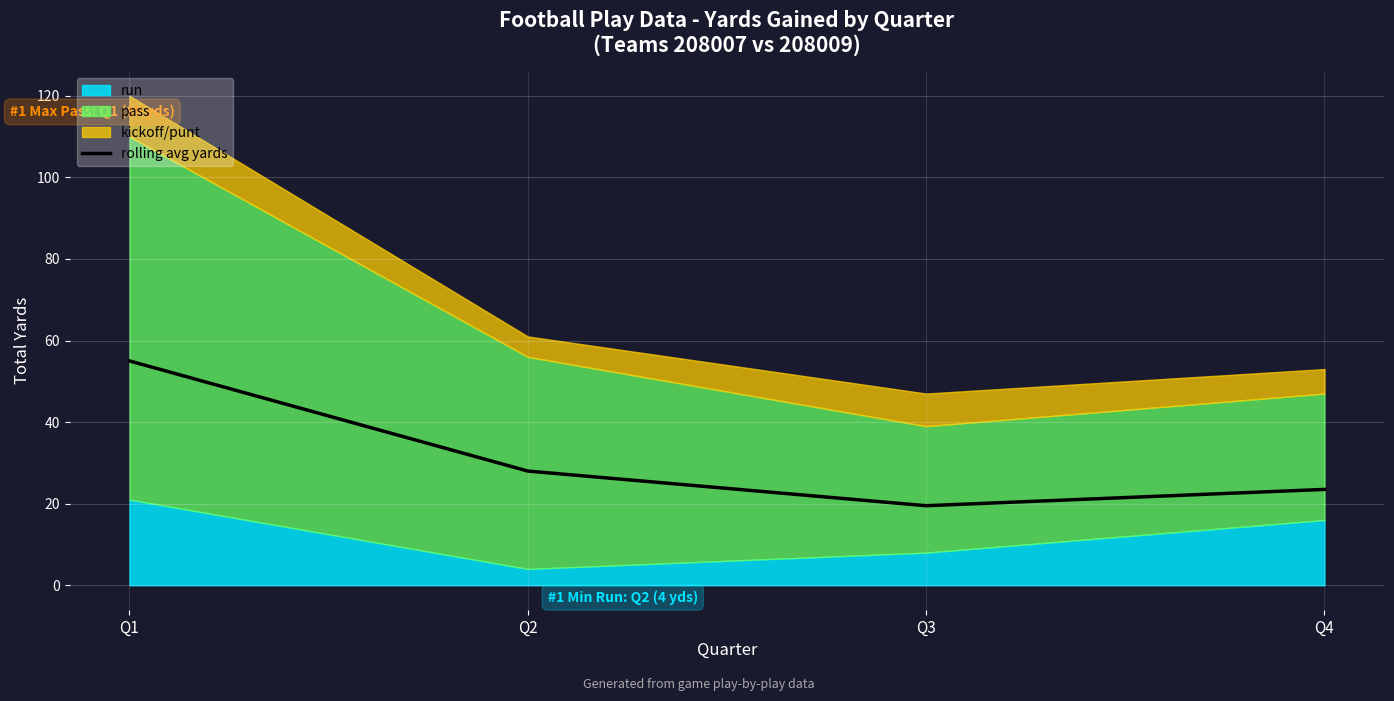

How many lines are shown in the chart?

1